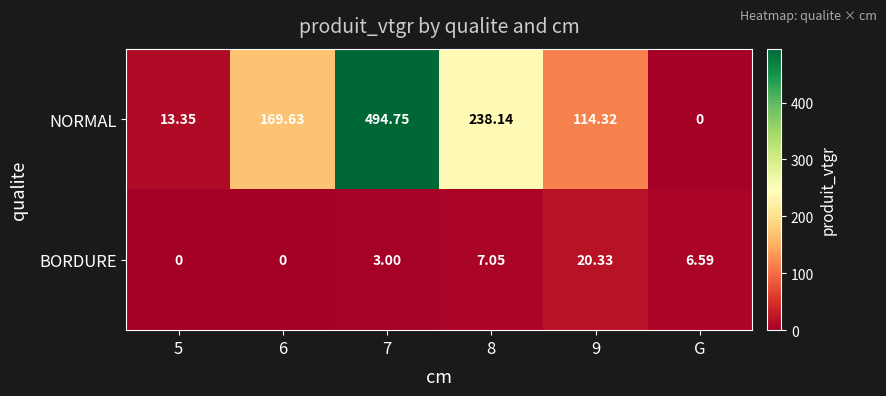

Is the value of BORDURE at 5 greater than the value of NORMAL at 8?

No